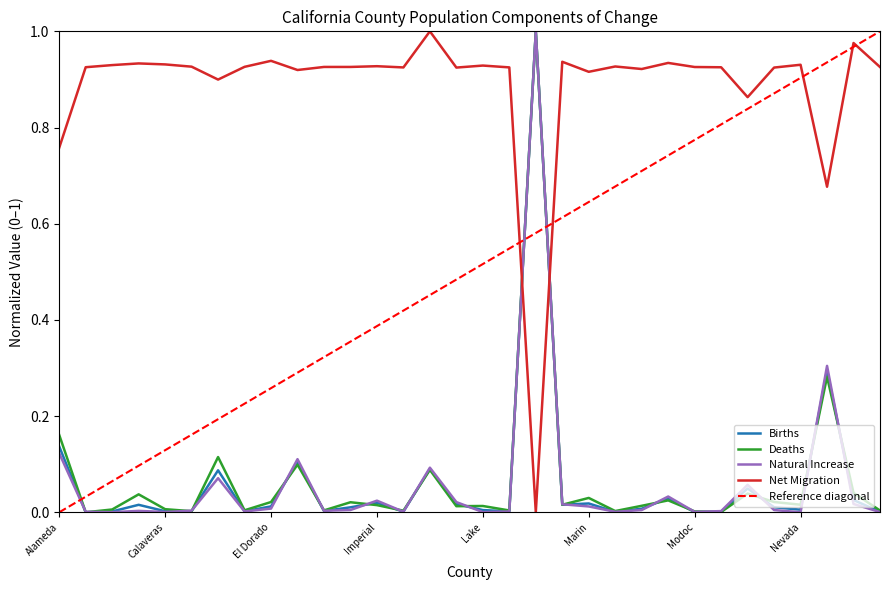

At which category does Natural Increase reach its first local valley?

Amador